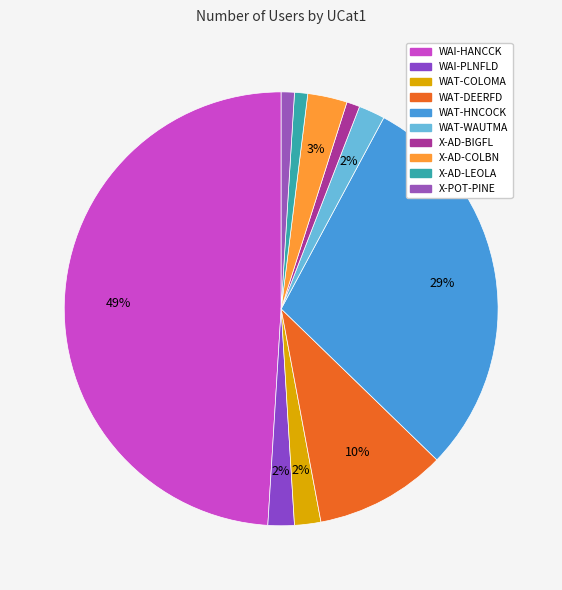

To the nearest percent, what is the difference between the largest and smallest slice percentages?

48%